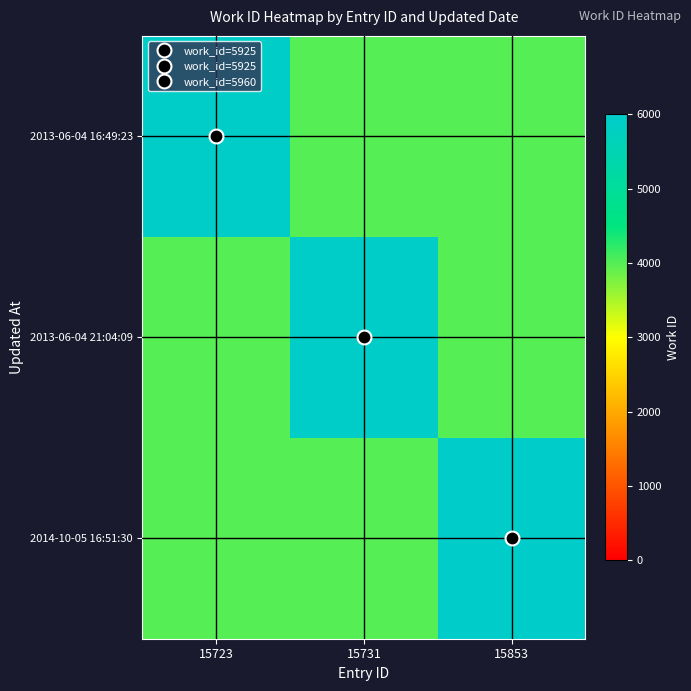

Reading left to right, extract all data points from this chart.

2013-06-04 16:49:23: 15723=5925	15731=4000	15853=4000
2013-06-04 21:04:09: 15723=4000	15731=5925	15853=4000
2014-10-05 16:51:30: 15723=4000	15731=4000	15853=5960